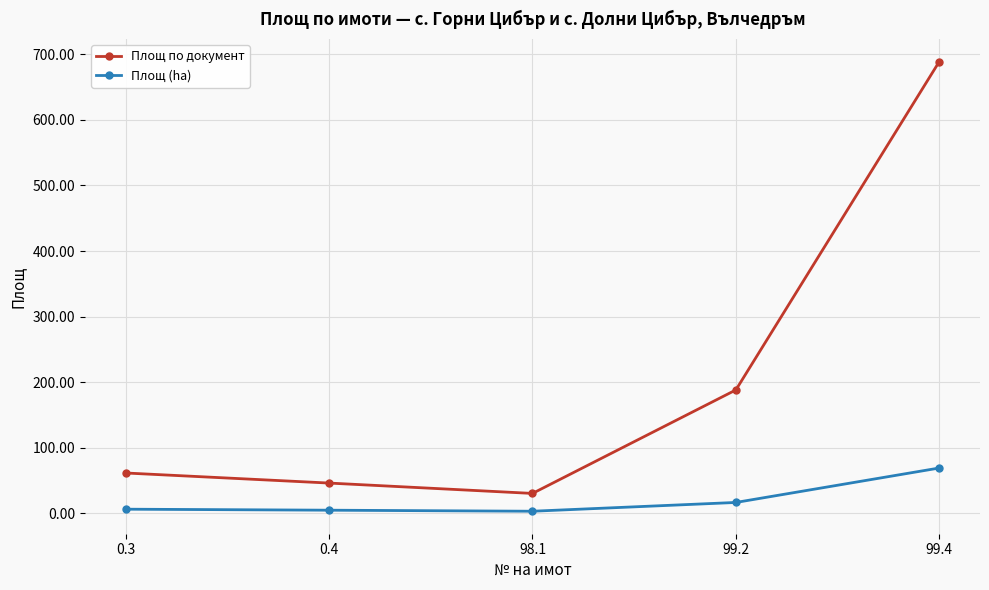

How many data points in Площ (ha) are above 6?

3